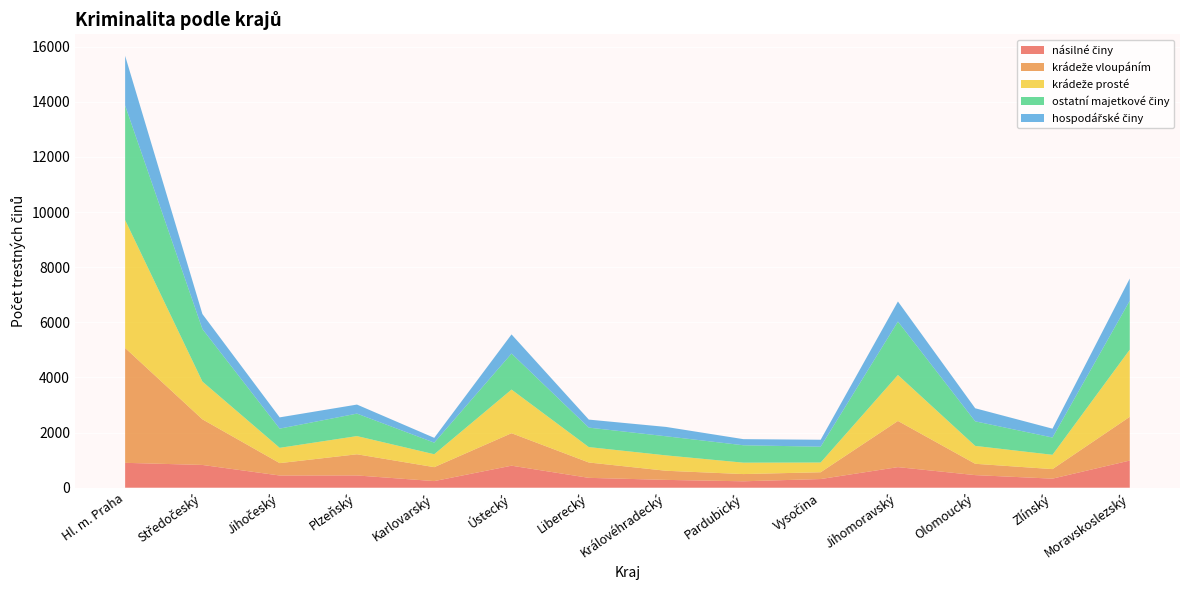

Reading left to right, extract all data points from this chart.

násilné činy: 903	826	443	445	240	799	358	284	233	315	747	457	329	985
krádeže vloupáním: 4166	1655	449	768	506	1178	557	331	262	246	1675	411	346	1587
krádeže prosté: 4640	1370	555	660	468	1583	559	558	414	353	1667	649	519	2437
ostatní majetkové činy: 4154	1905	696	815	421	1307	706	693	631	574	1939	891	627	1773
hospodářské činy: 1803	544	409	328	174	694	291	339	222	252	728	474	321	807